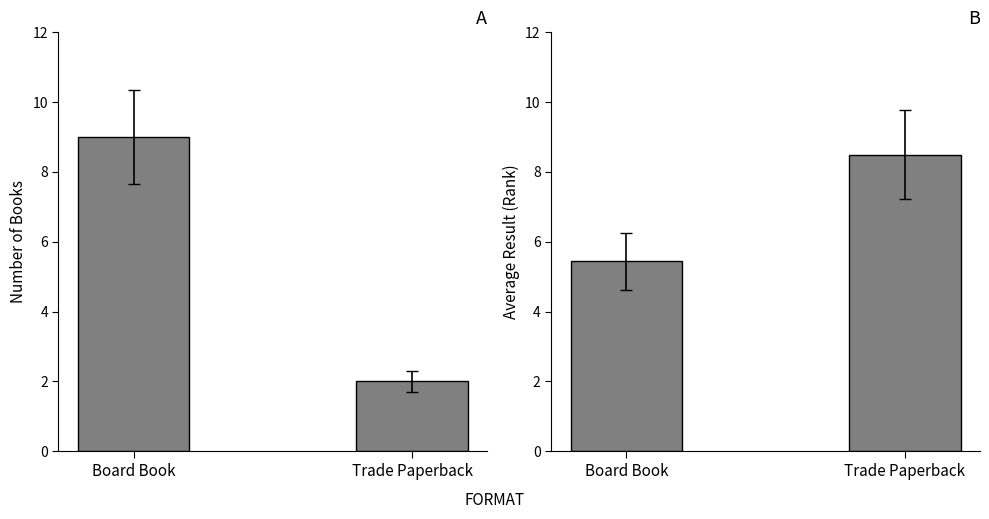

What is the value of the Avg Result bar at the 1st from the left?

5.4